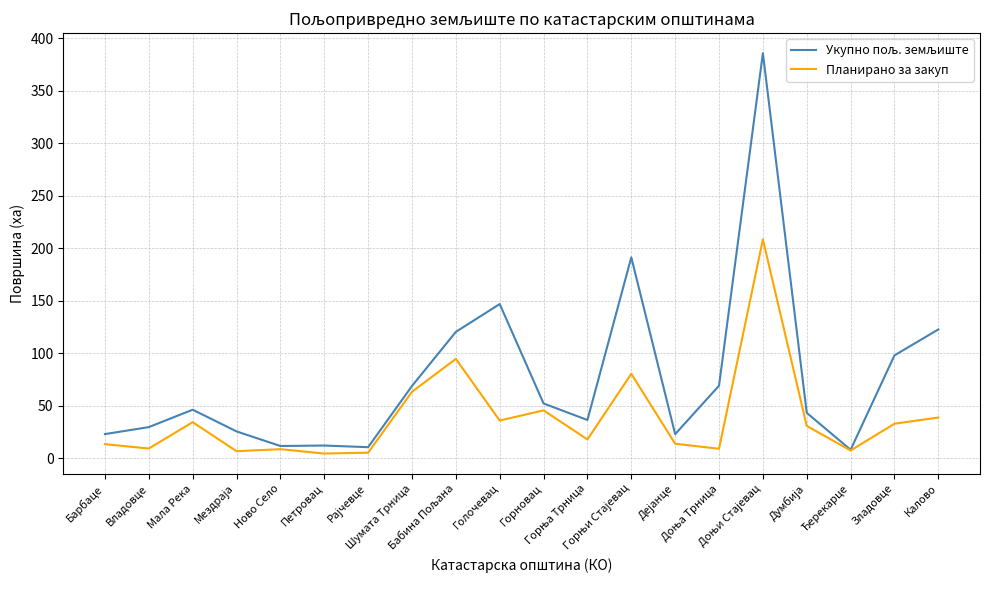

What is the maximum value shown in the chart?

385.7